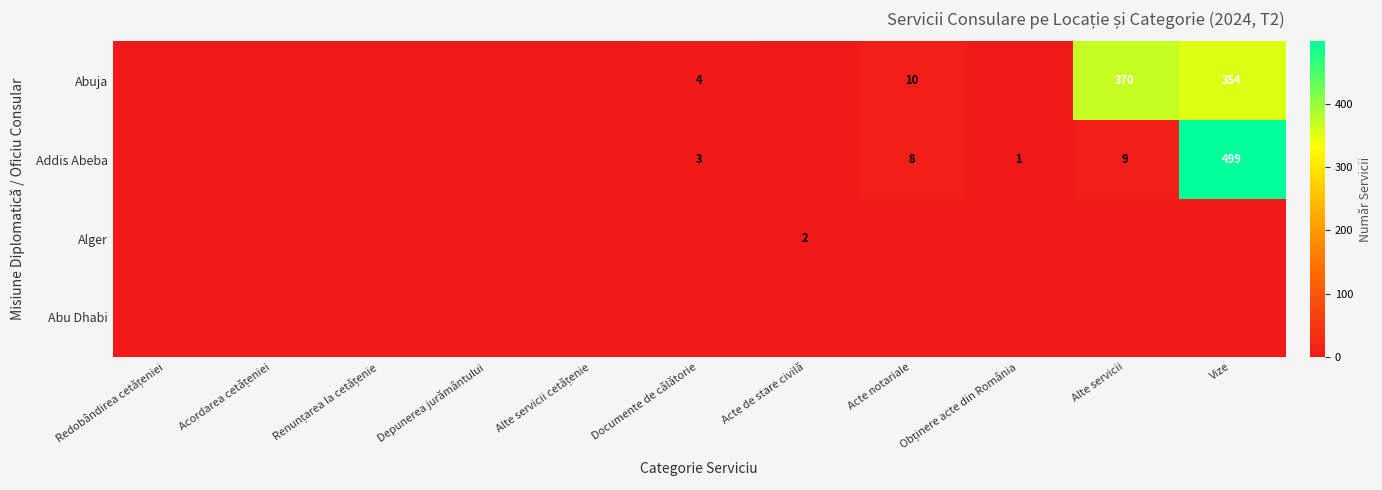

Is it true that Addis Abeba equals 11 at Acte notariale?

False